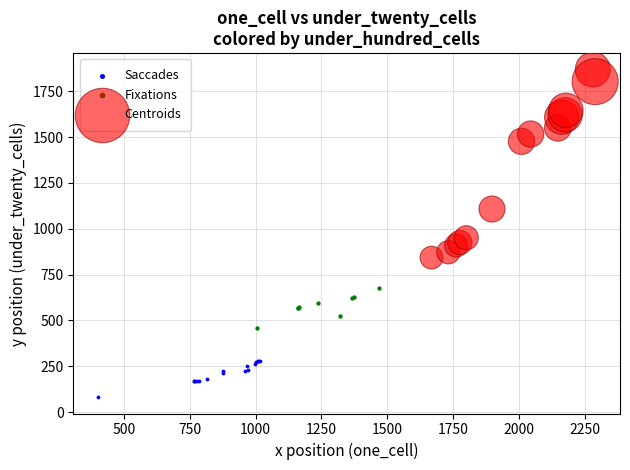

Which series has the widest spread of Y values?

Centroids